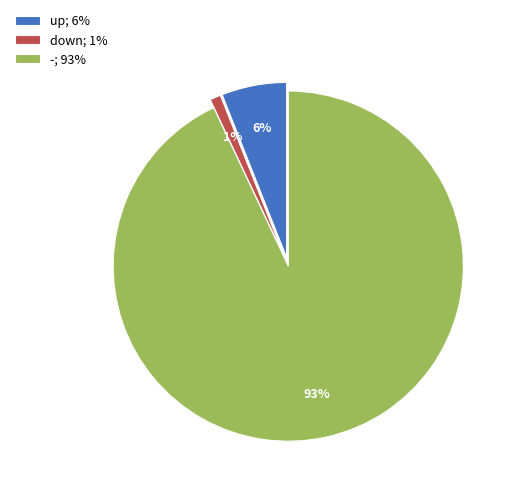

What percentage is the - slice, to the nearest percent?

93%